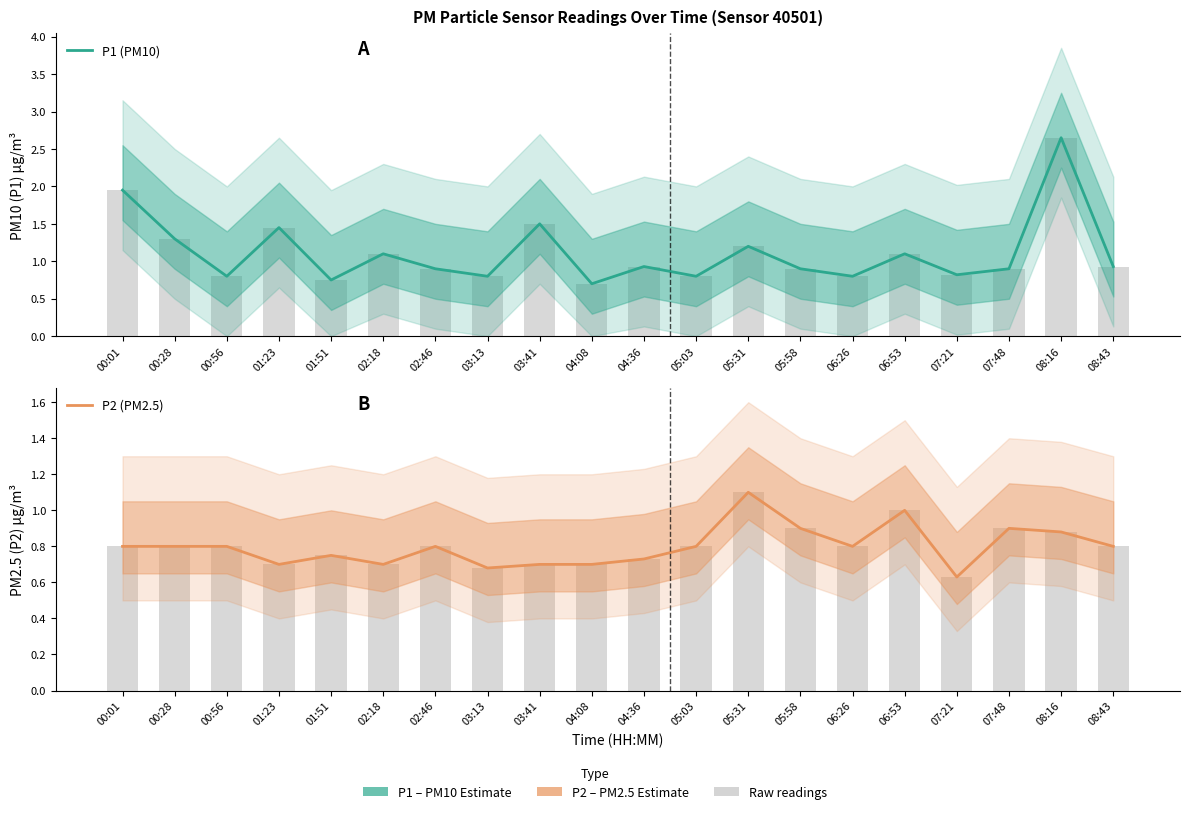

Between 00:56 and 03:13, which is larger?

00:56